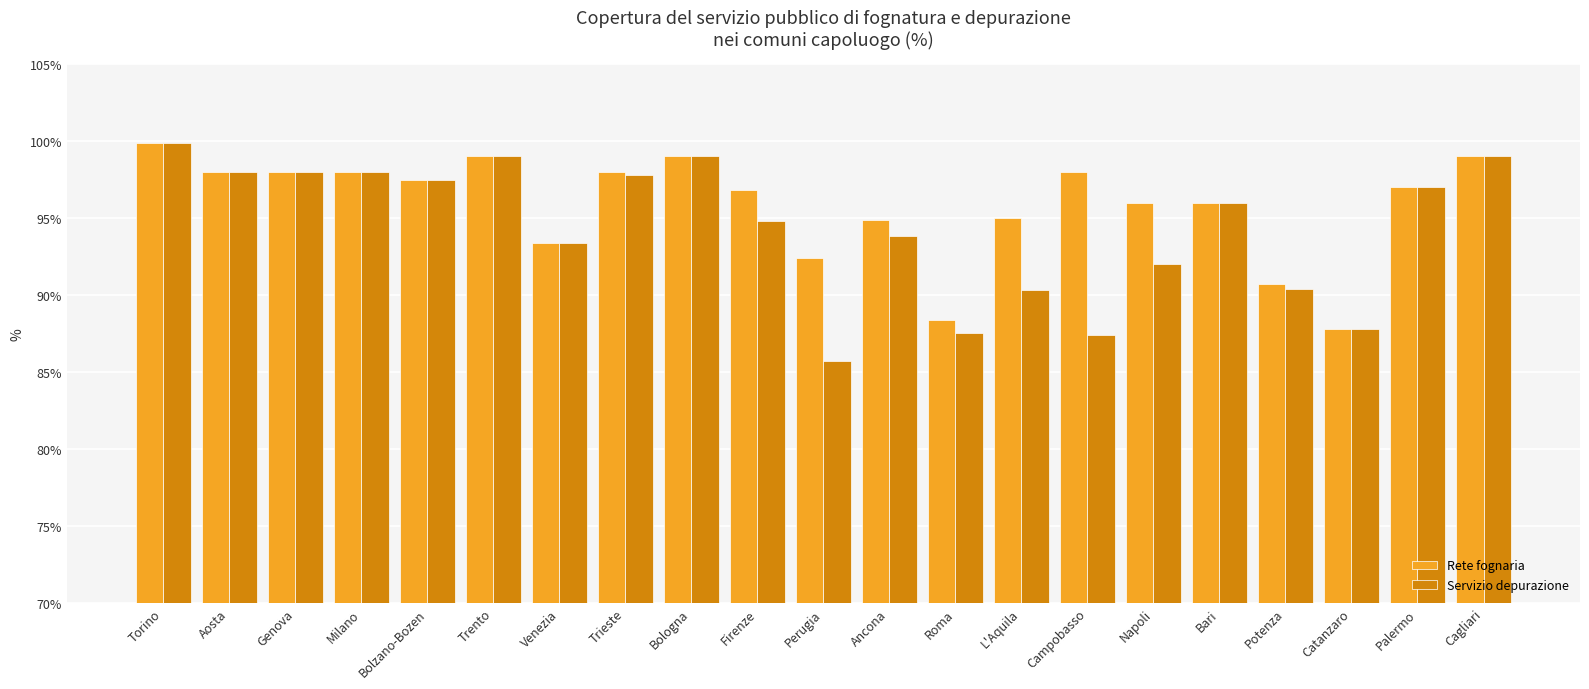

At which category is the sum across all series the highest?

Torino